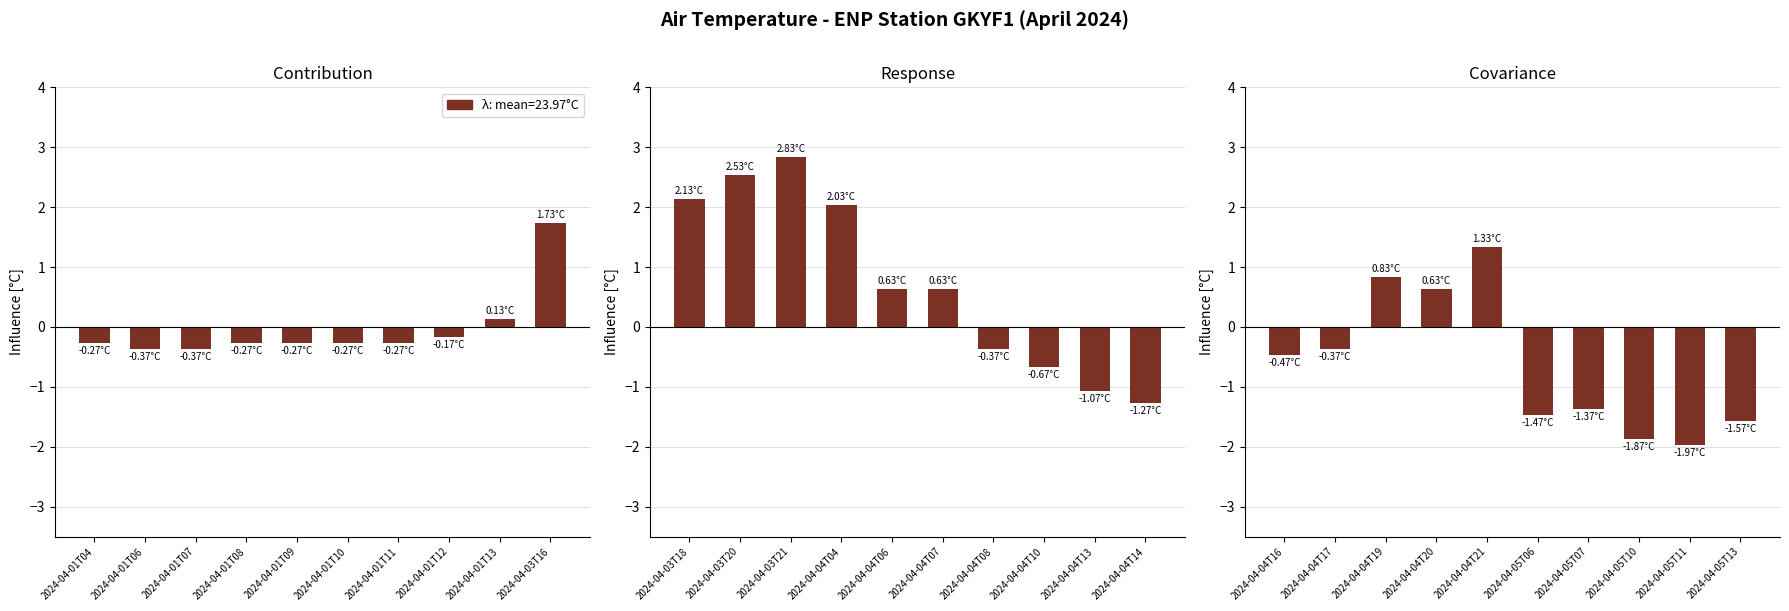

What is the value of the 6th bar from the left?

-1.5